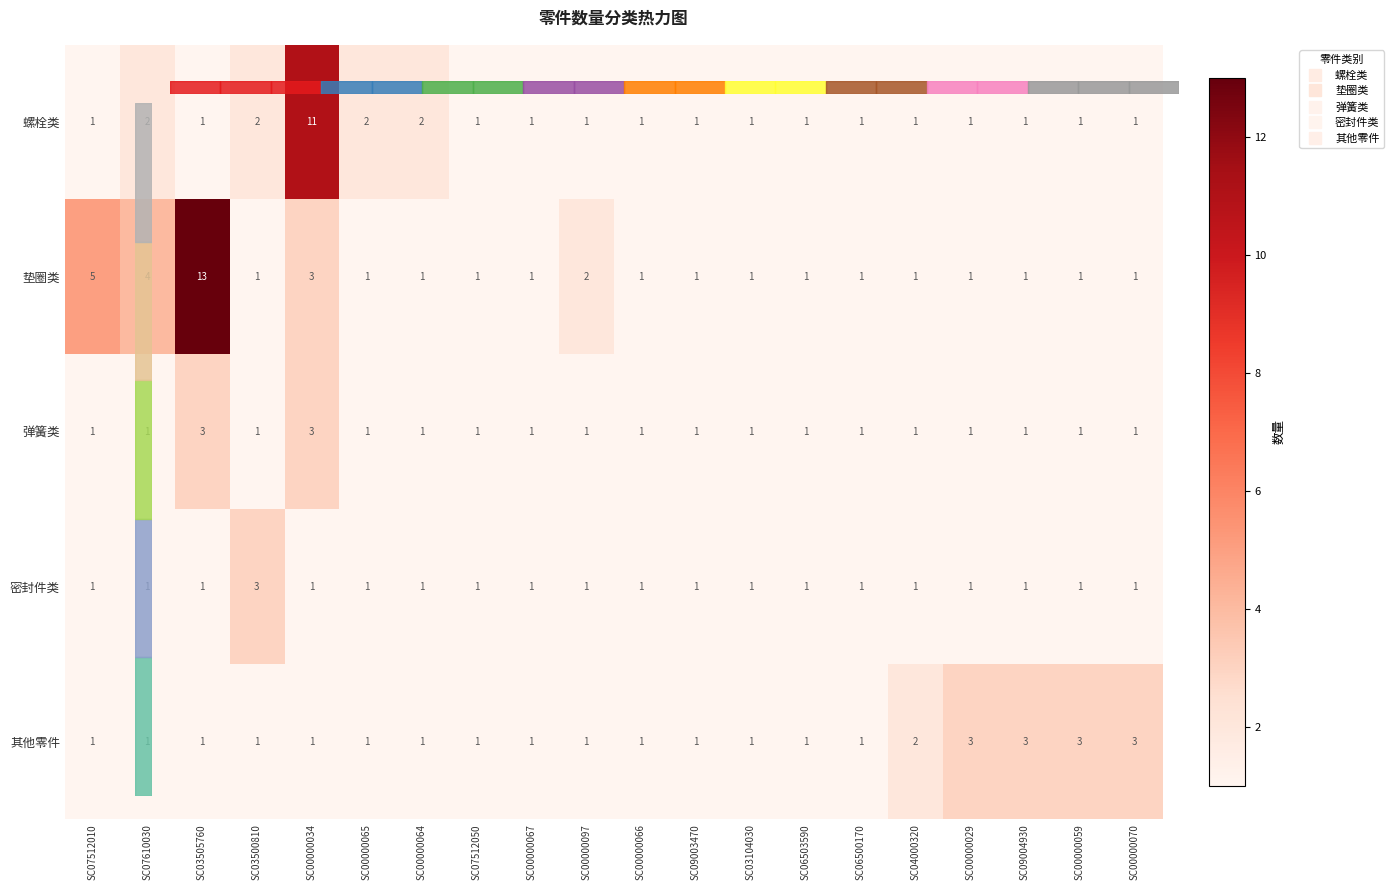

What is the greatest value displayed?

13